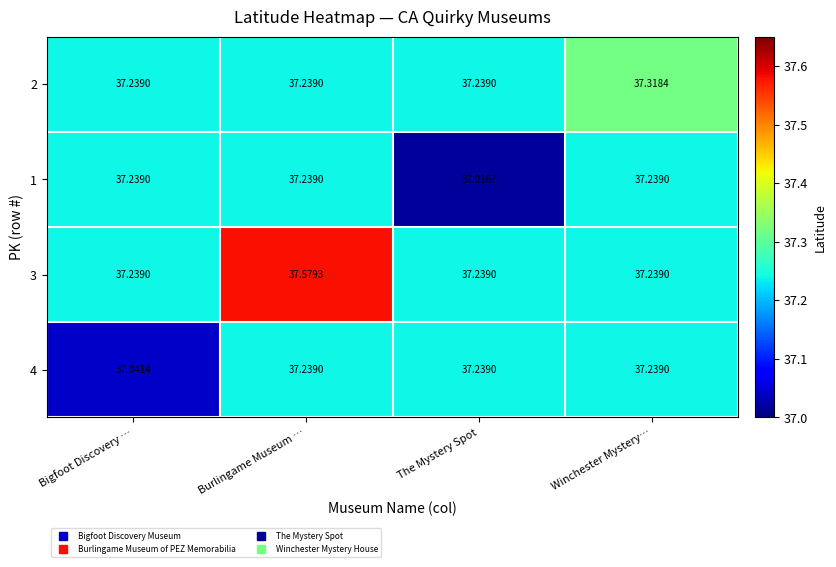

At which label is 1 closest to 37?

The Mystery Spot